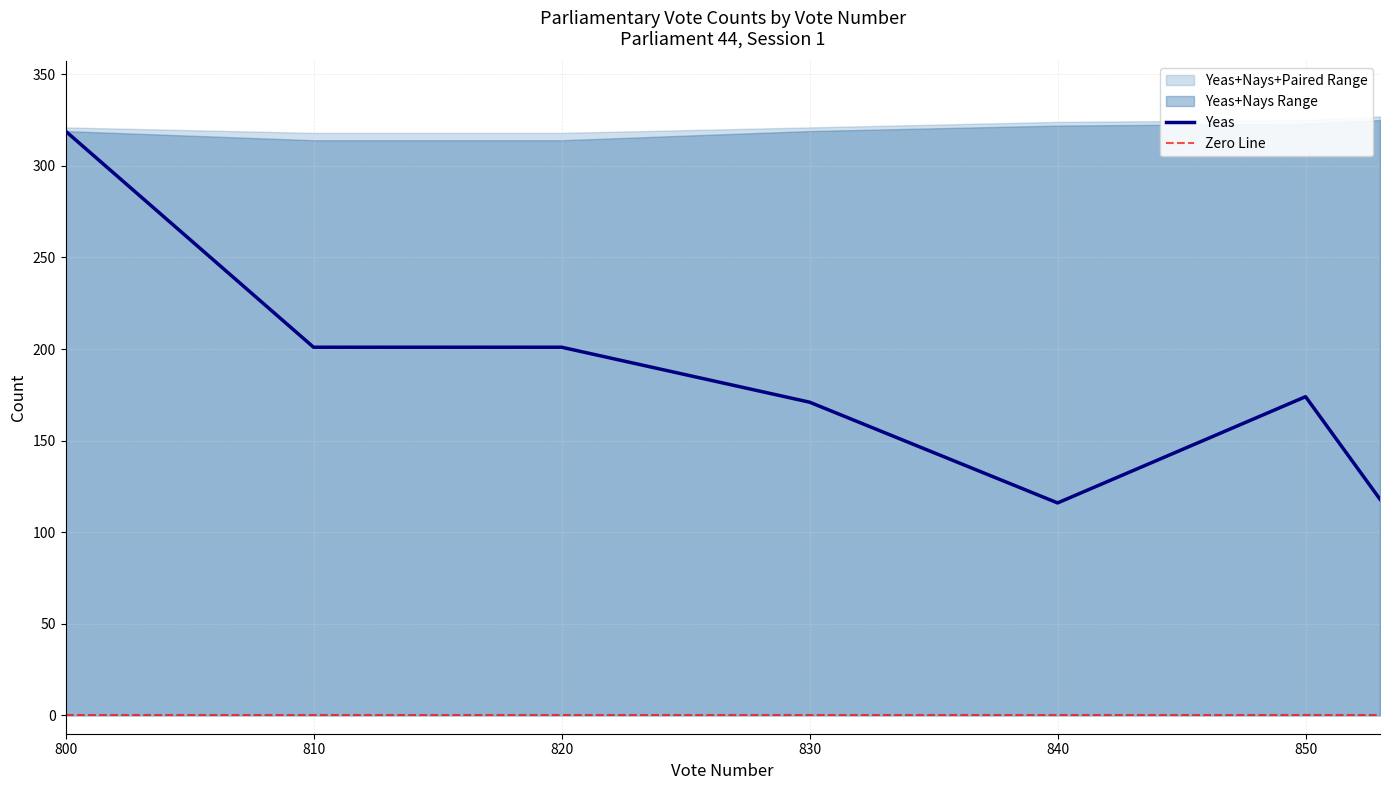

At which category does the chart reach its minimum across all series?

800